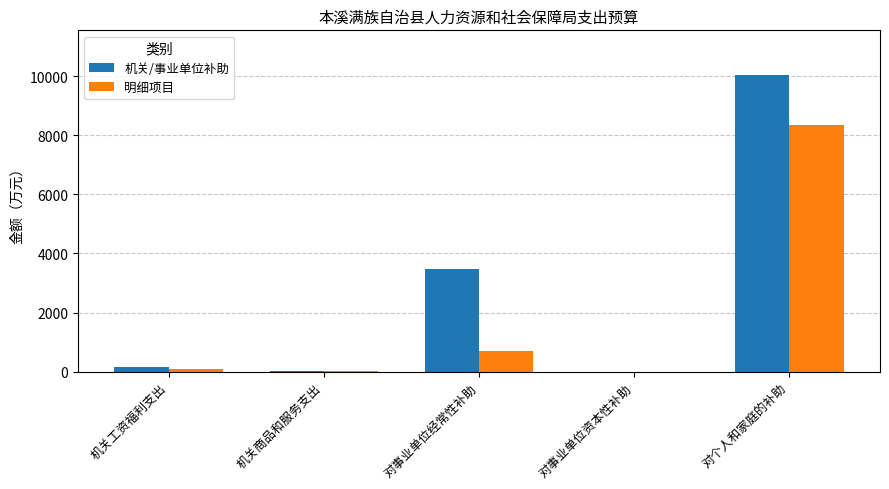

What is the sum of all 明细项目 values?

9193.6